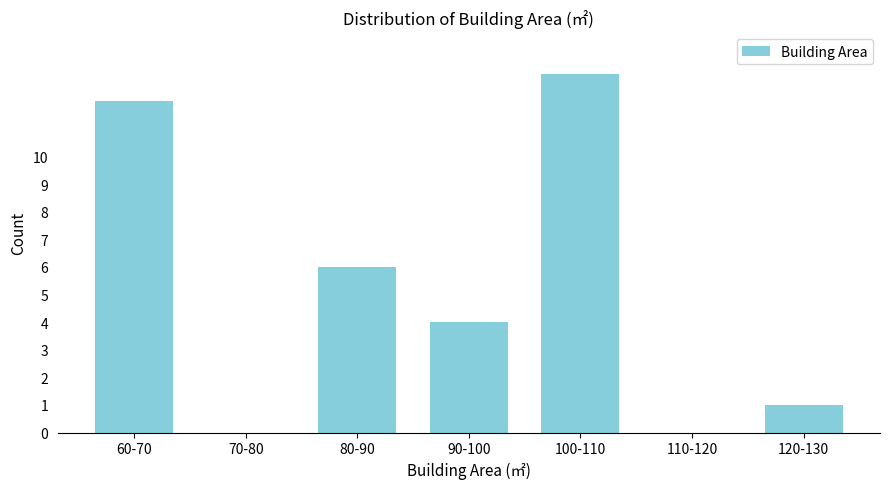

Reading right to left, list all the values displayed in this chart.

120-130=1	110-120=0	100-110=13	90-100=4	80-90=6	70-80=0	60-70=12